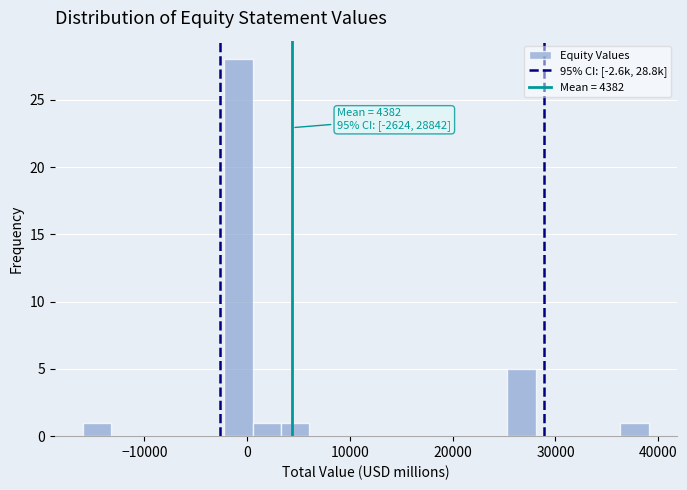

Around what value on the x-axis is the tallest bar? Give the approximate position of its centre, as read against the axis.

-1000